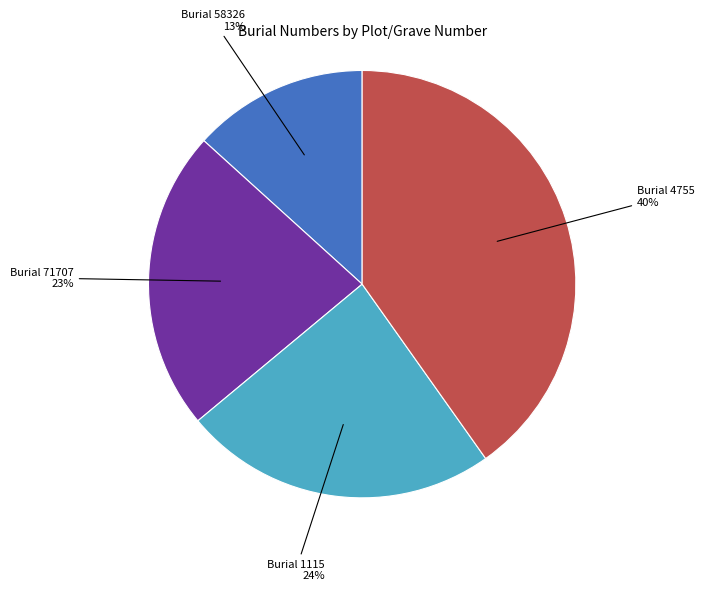

To the nearest percent, what is the average slice percentage?

25%